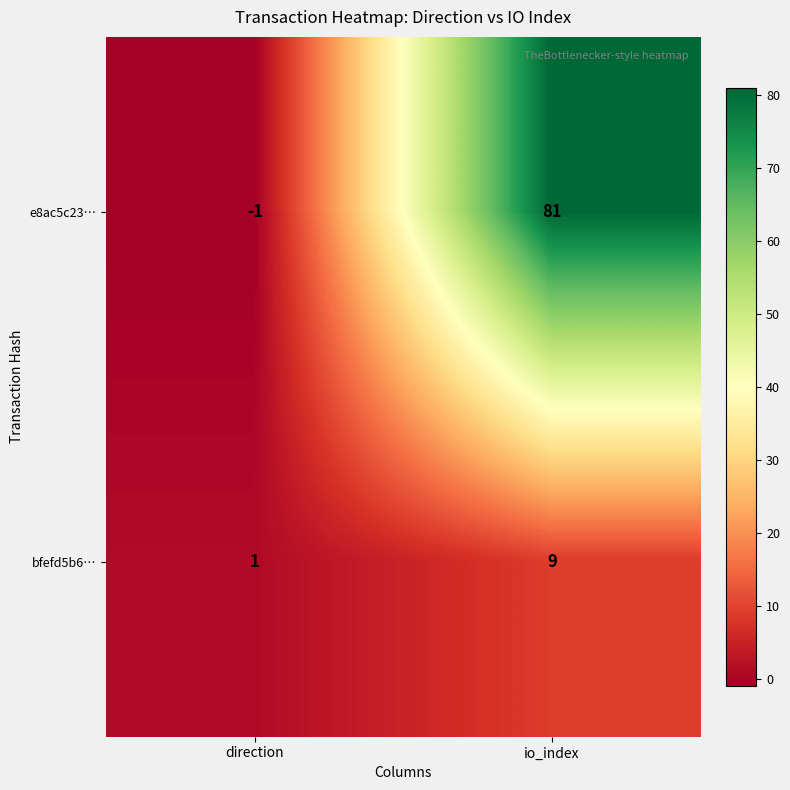

Read the e8ac5c23… value at io_index, to the nearest 5.

80